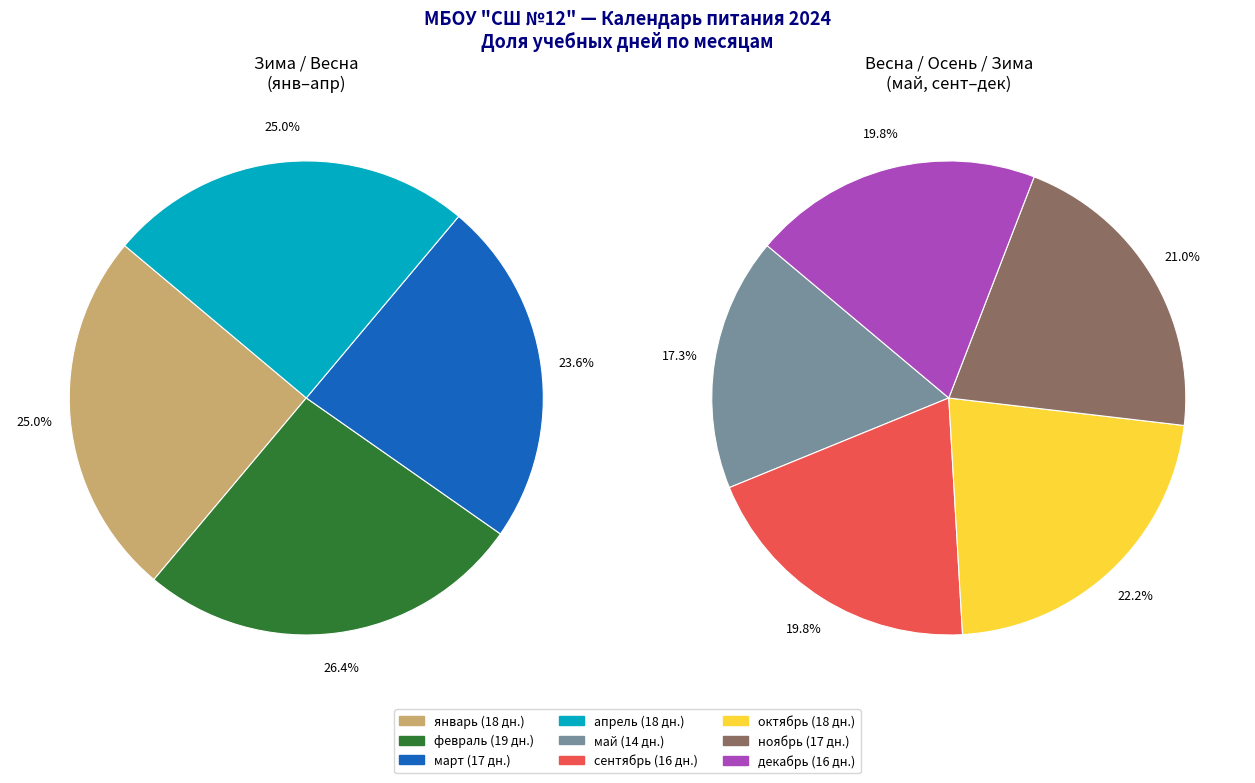

Count the number of slices in the pie.

9